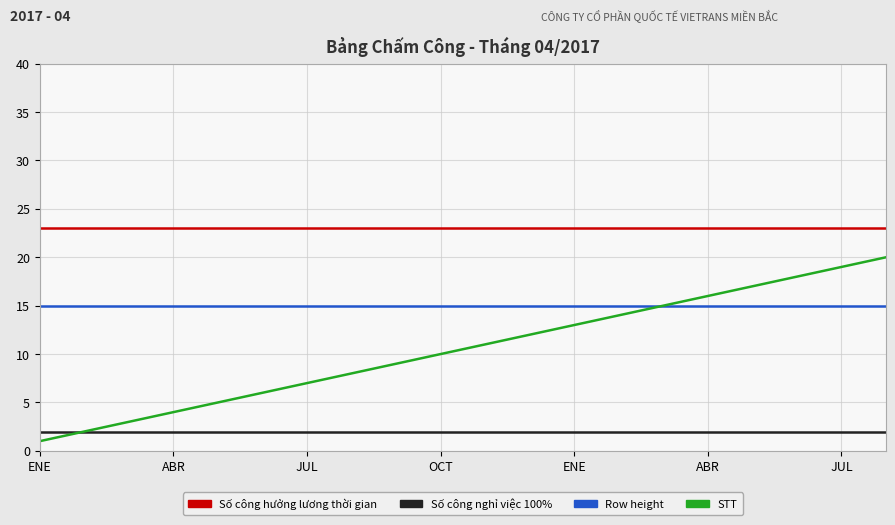

List the series in order of their peak value, highest first.

Số công hưởng lương thời gian, STT, Row height, Số công nghỉ việc 100%